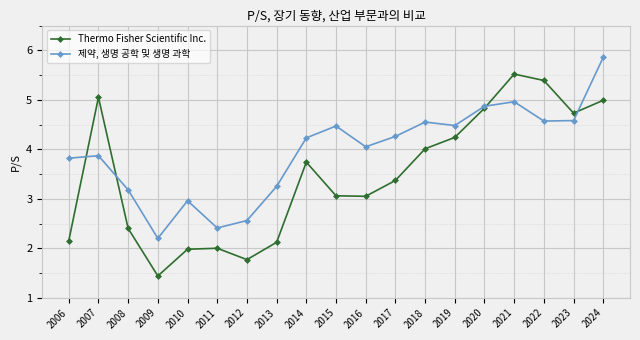

At which category does the chart reach its minimum across all series?

2009